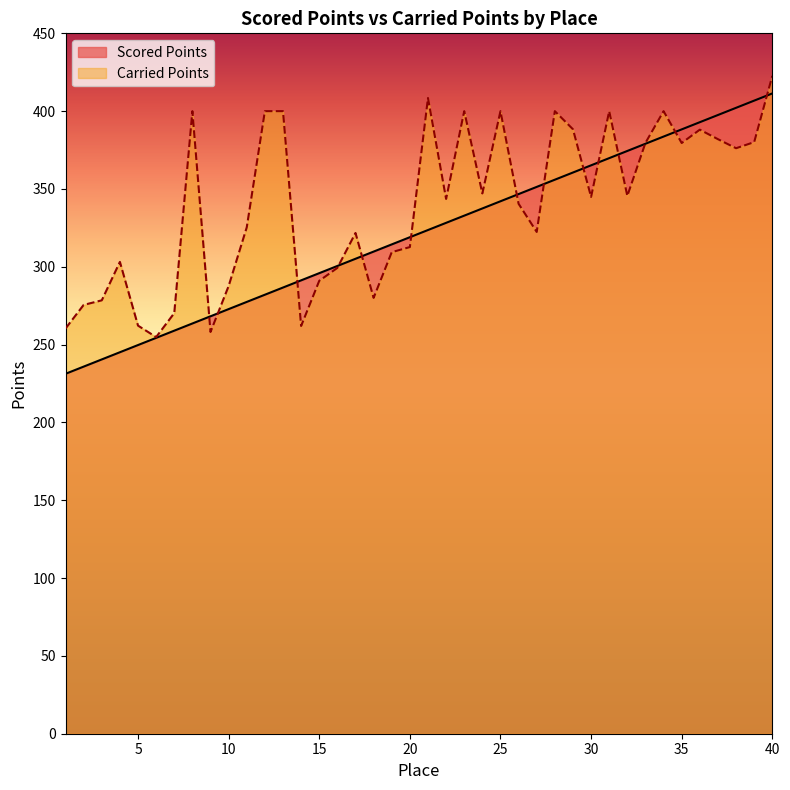

Rank the categories by Carried Points value from lowest to highest.

6, 9, 1, 14, 5, 7, 2, 3, 18, 10, 15, 16, 4, 19, 20, 17, 27, 11, 26, 22, 30, 32, 24, 38, 35, 33, 39, 37, 36, 29, 8, 12, 13, 23, 25, 28, 31, 34, 21, 40